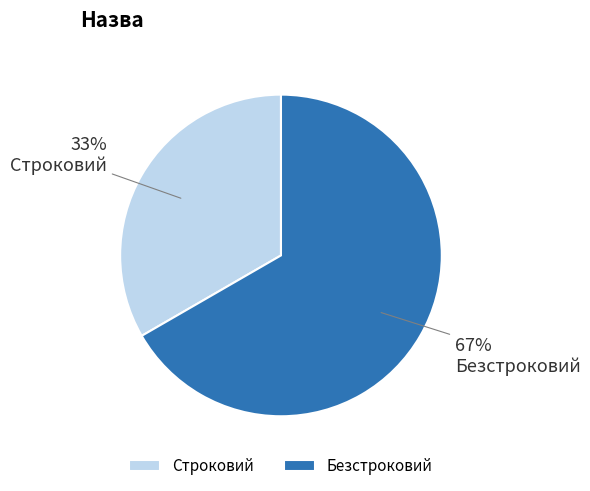

To the nearest percent, what percentage of the pie is Безстроковий?

67%